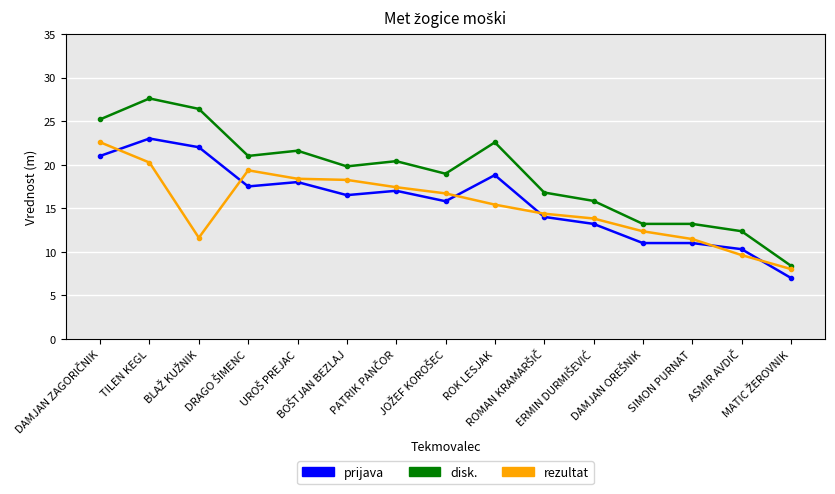

What is the difference between the second highest and second lowest values in the prijava series?

11.7